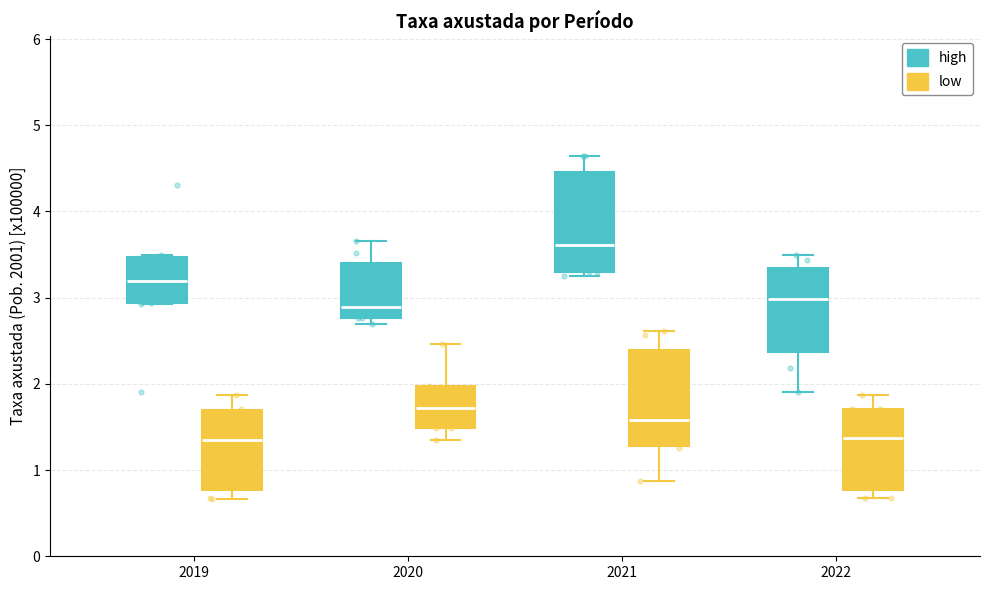

Where is the lower edge of the box for 2020 (high) on the y-axis? The values are not printed on the chart, so give them approximately, as read against the axis.

2.8